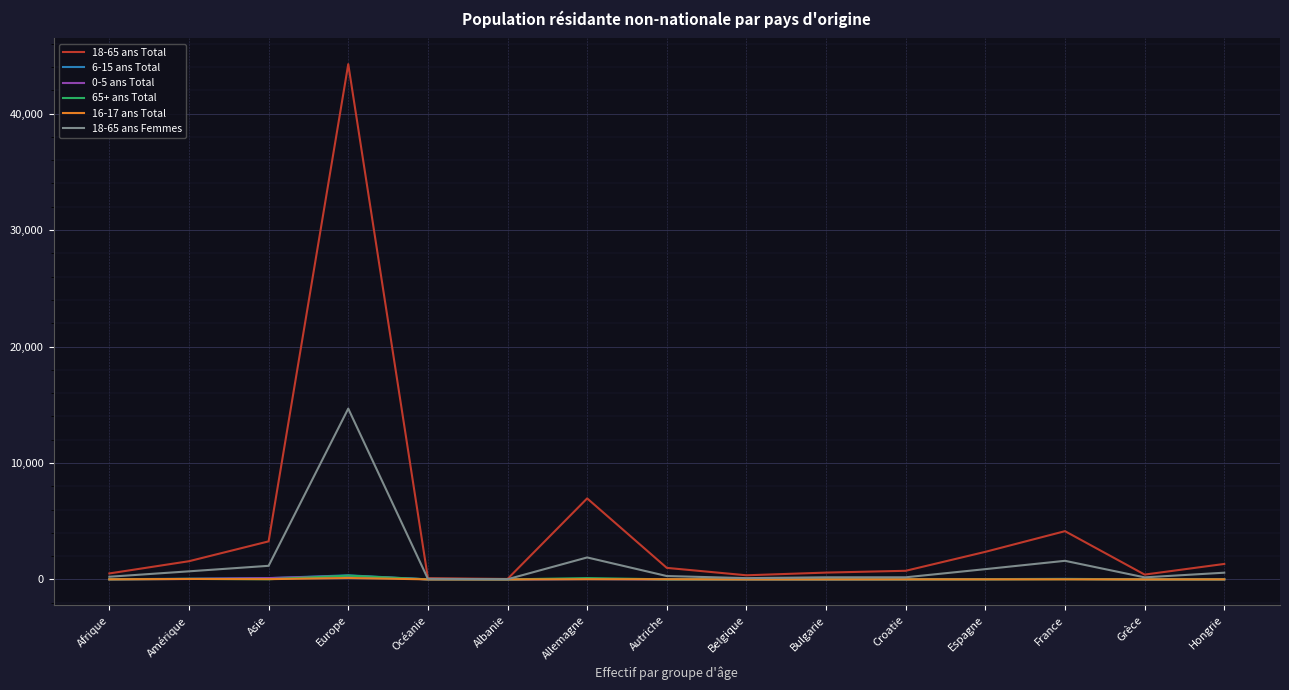

Does the chart have visible grid lines?

Yes